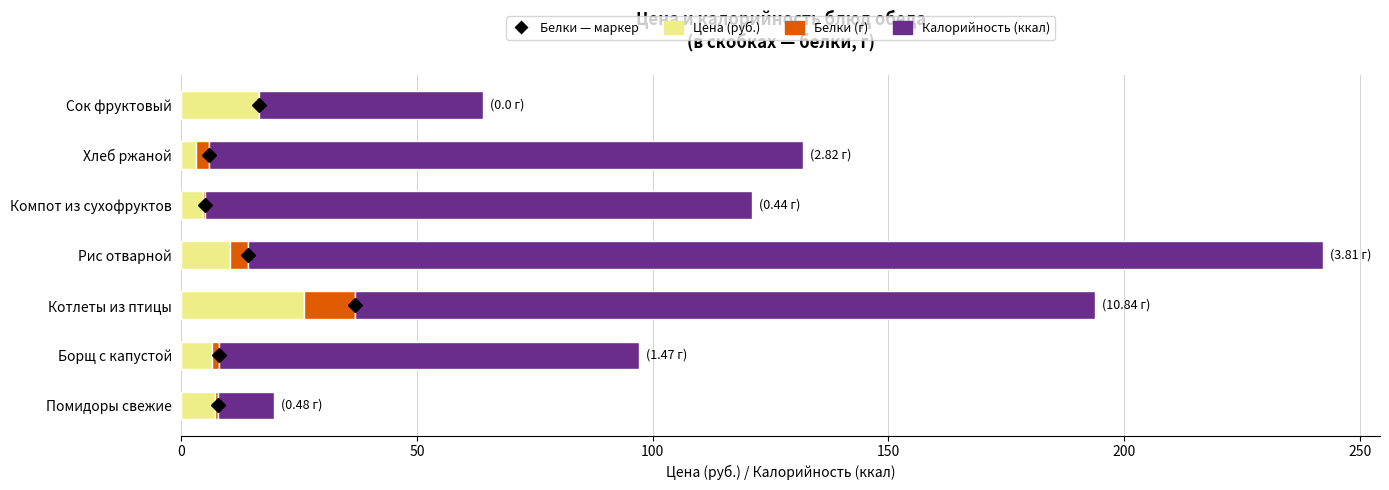

At which label does Цена (руб.) reach its peak?

Котлеты из птицы